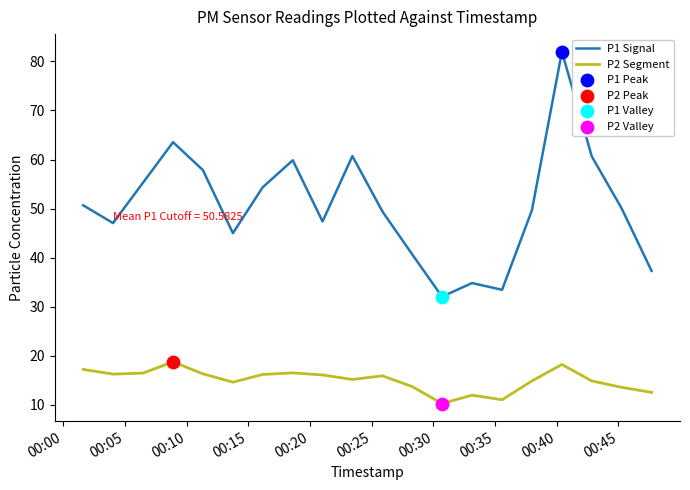

Which series has the largest total across all categories?

P1 Signal